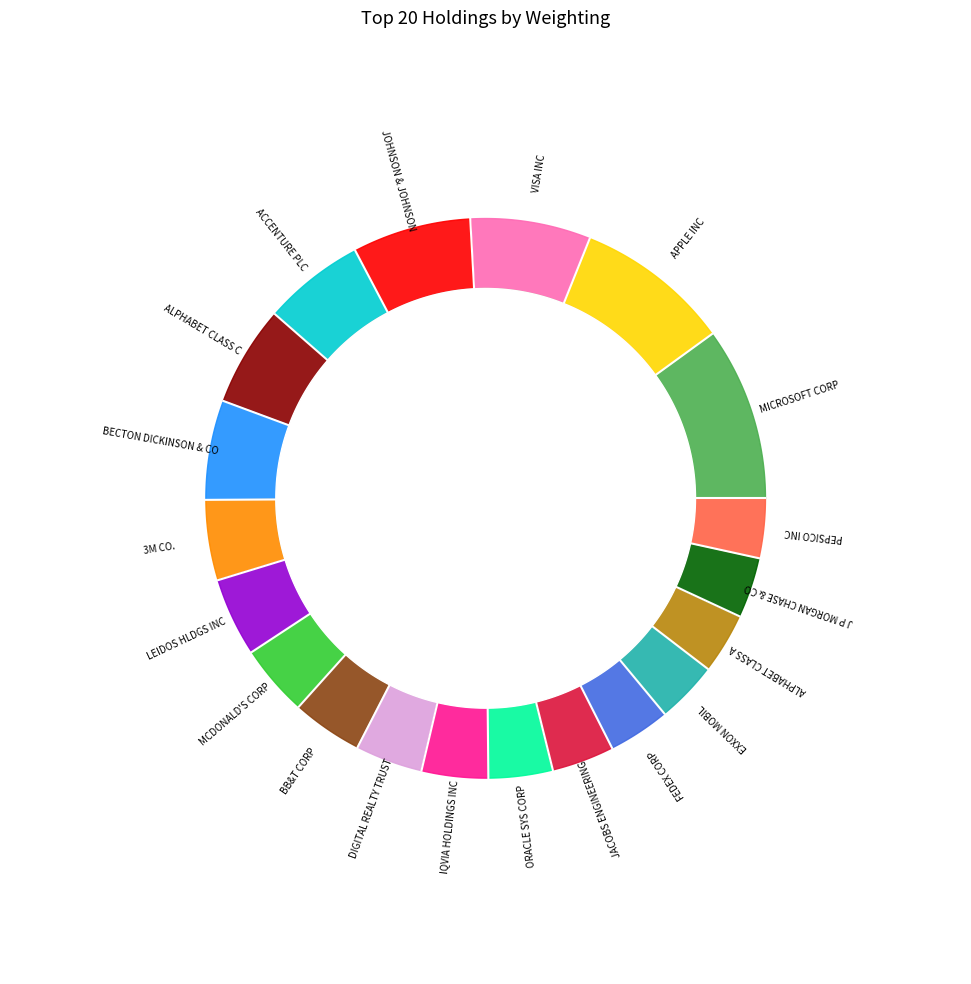

To the nearest percent, what percentage of the pie is ALPHABET CLASS A?

3%